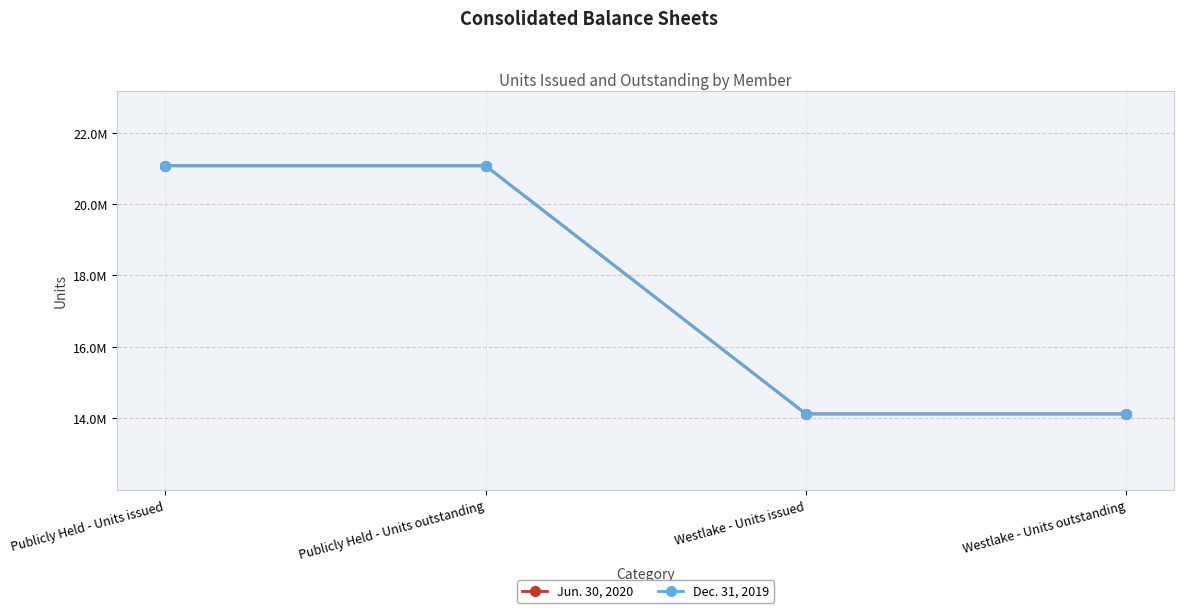

What is the value of the Jun. 30, 2020 point at the 2nd from the left?

21072315